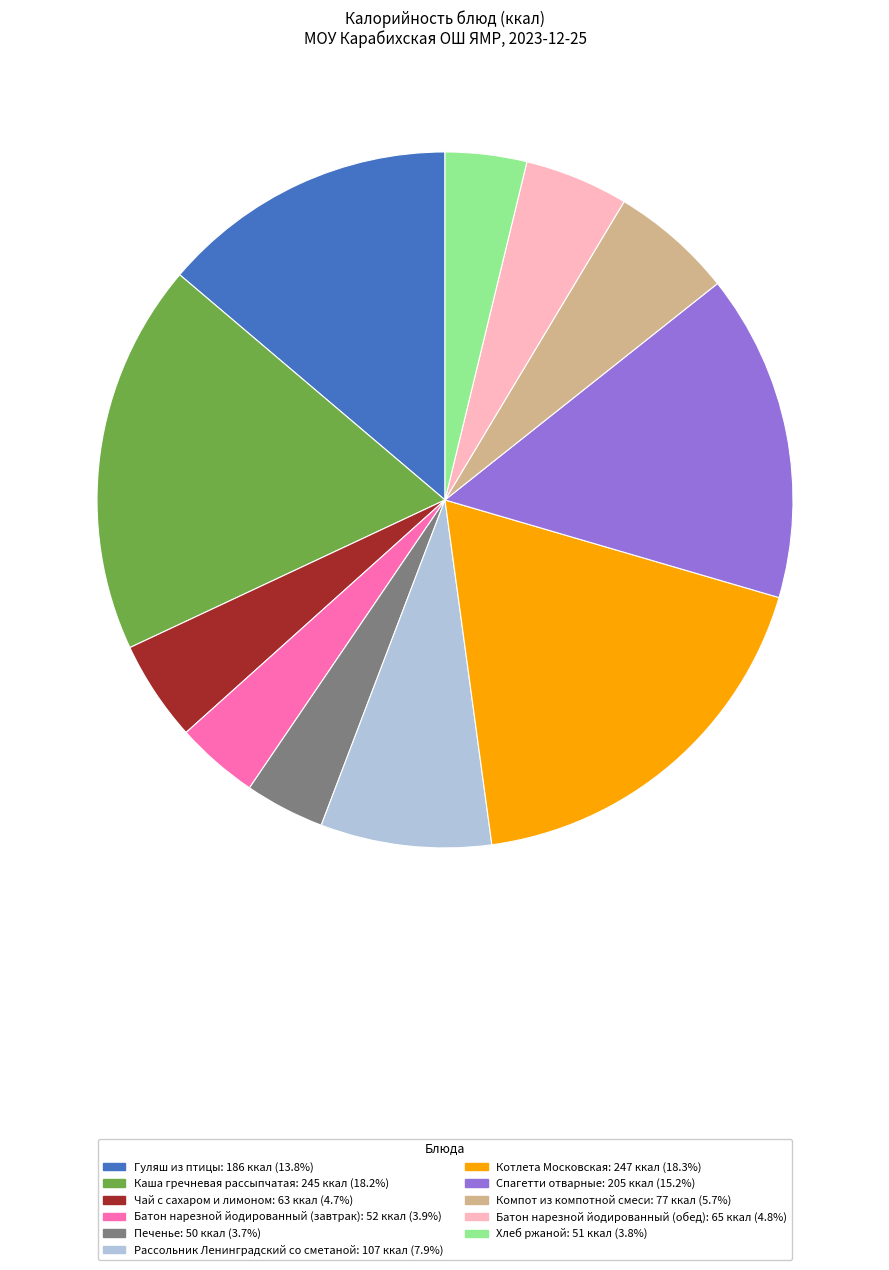

Does Спагетти отварные represent more than half of the total?

No